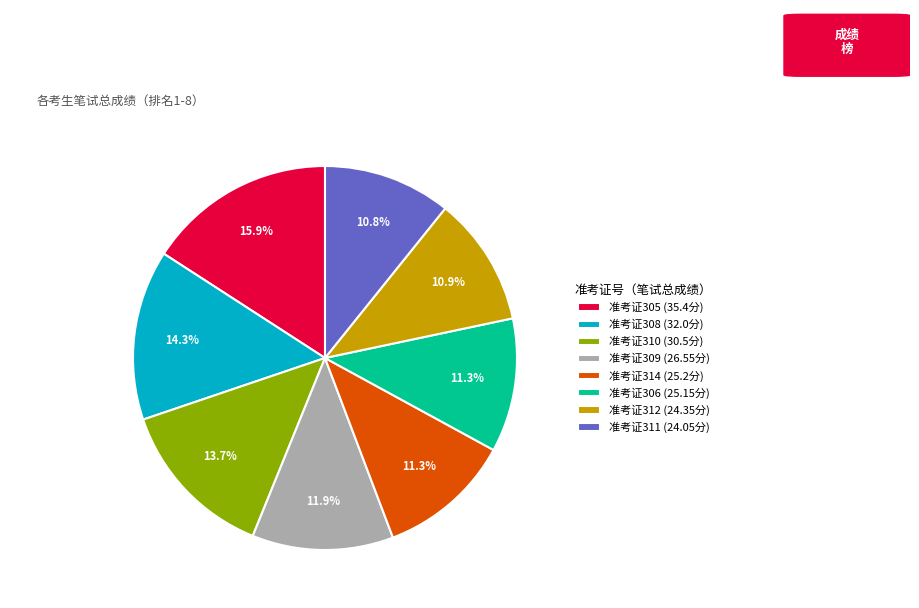

How many slices are in this pie chart?

8